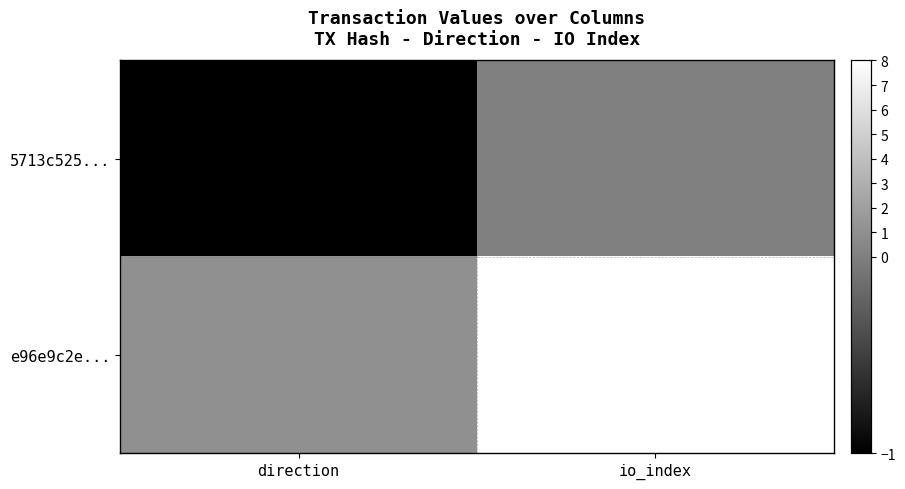

List the series in order of their overall mean, lowest first.

5713c525..., e96e9c2e...